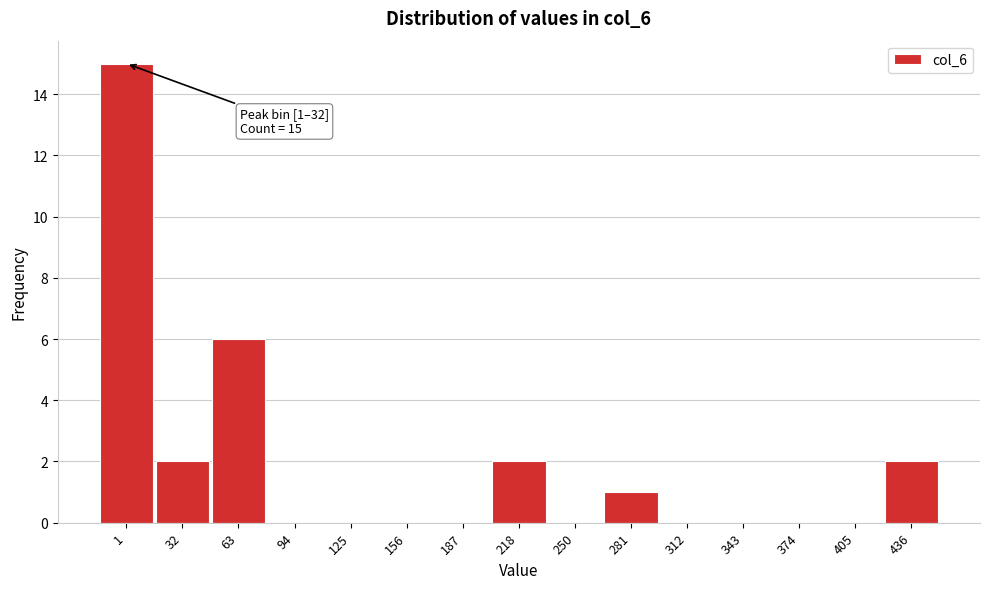

Reading left to right, transcribe all the data shown in this chart.

1=15	32=2	63=6	94=0	125=0	156=0	187=0	218=2	250=0	281=1	312=0	343=0	374=0	405=0	436=2